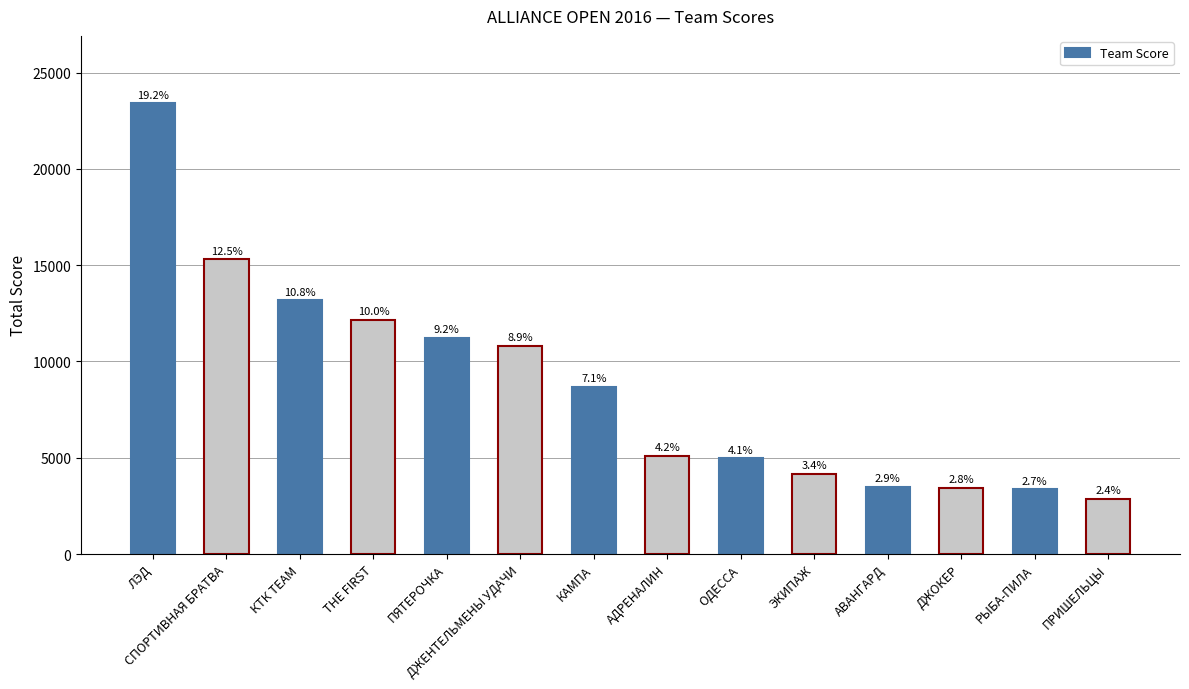

The chart shows a value of 13172 at КТК TEAM. True or false?

True